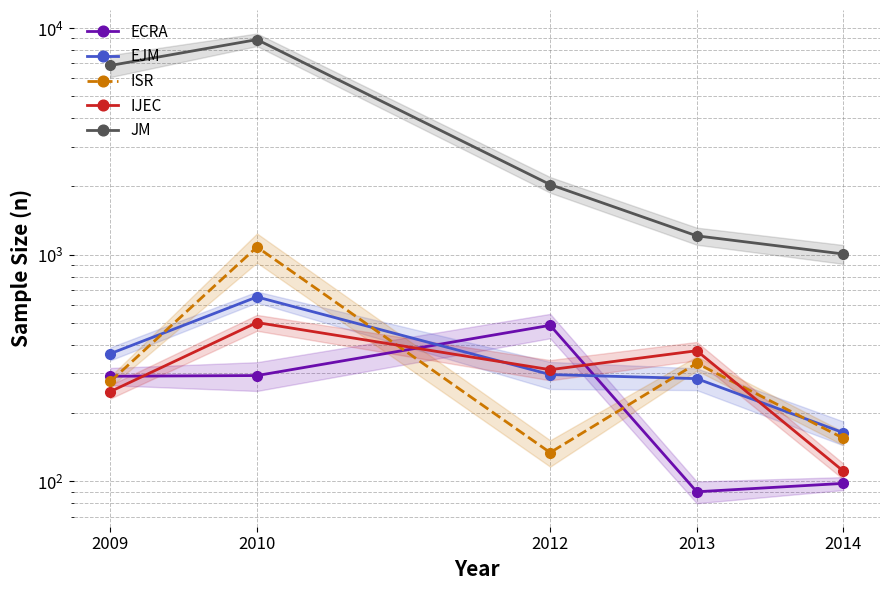

What is the difference between the maximum and second lowest values in the JM series?

7675